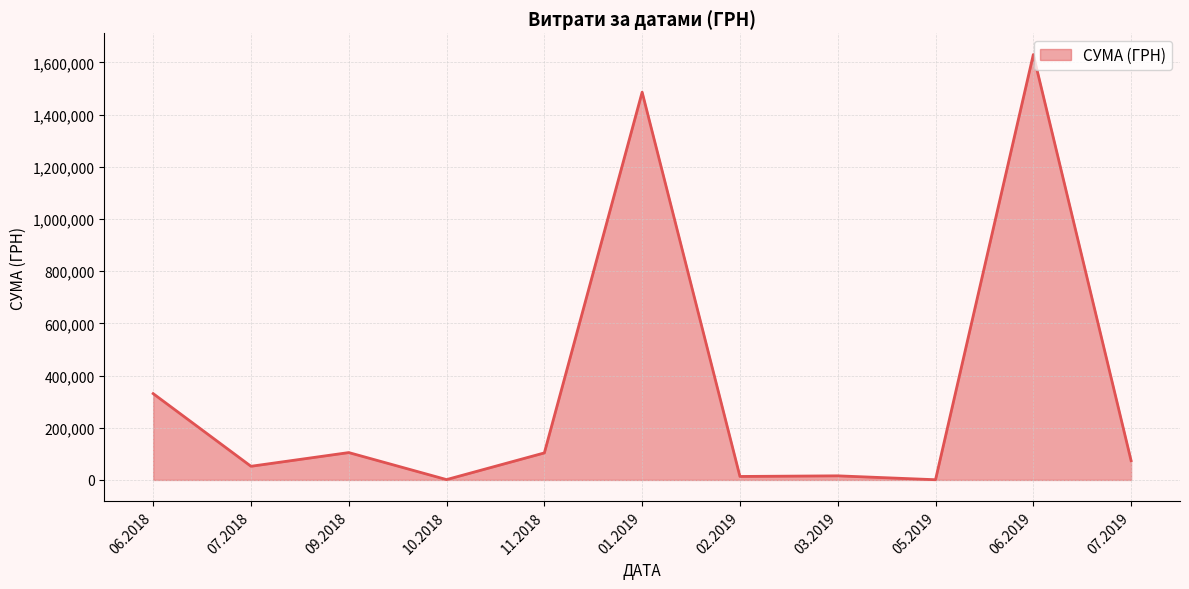

What is the difference between the maximum and minimum values?

1629252.7